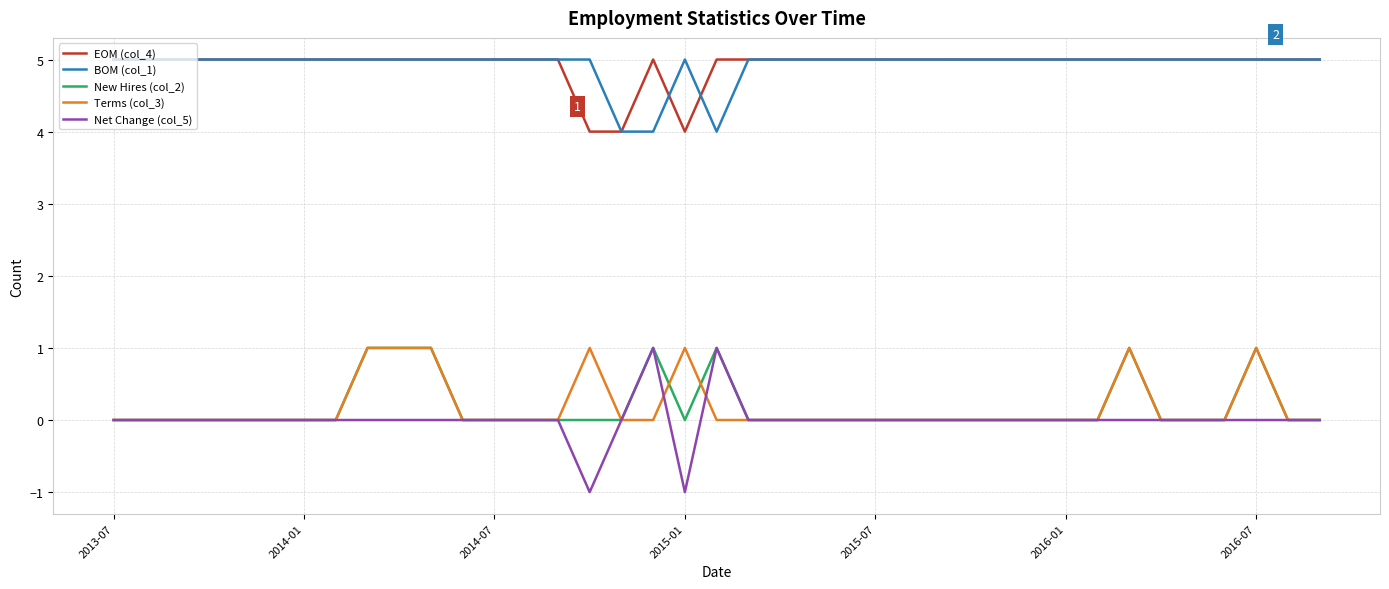

True or false: Net Change (col_5) and BOM (col_1) cross at least once.

False